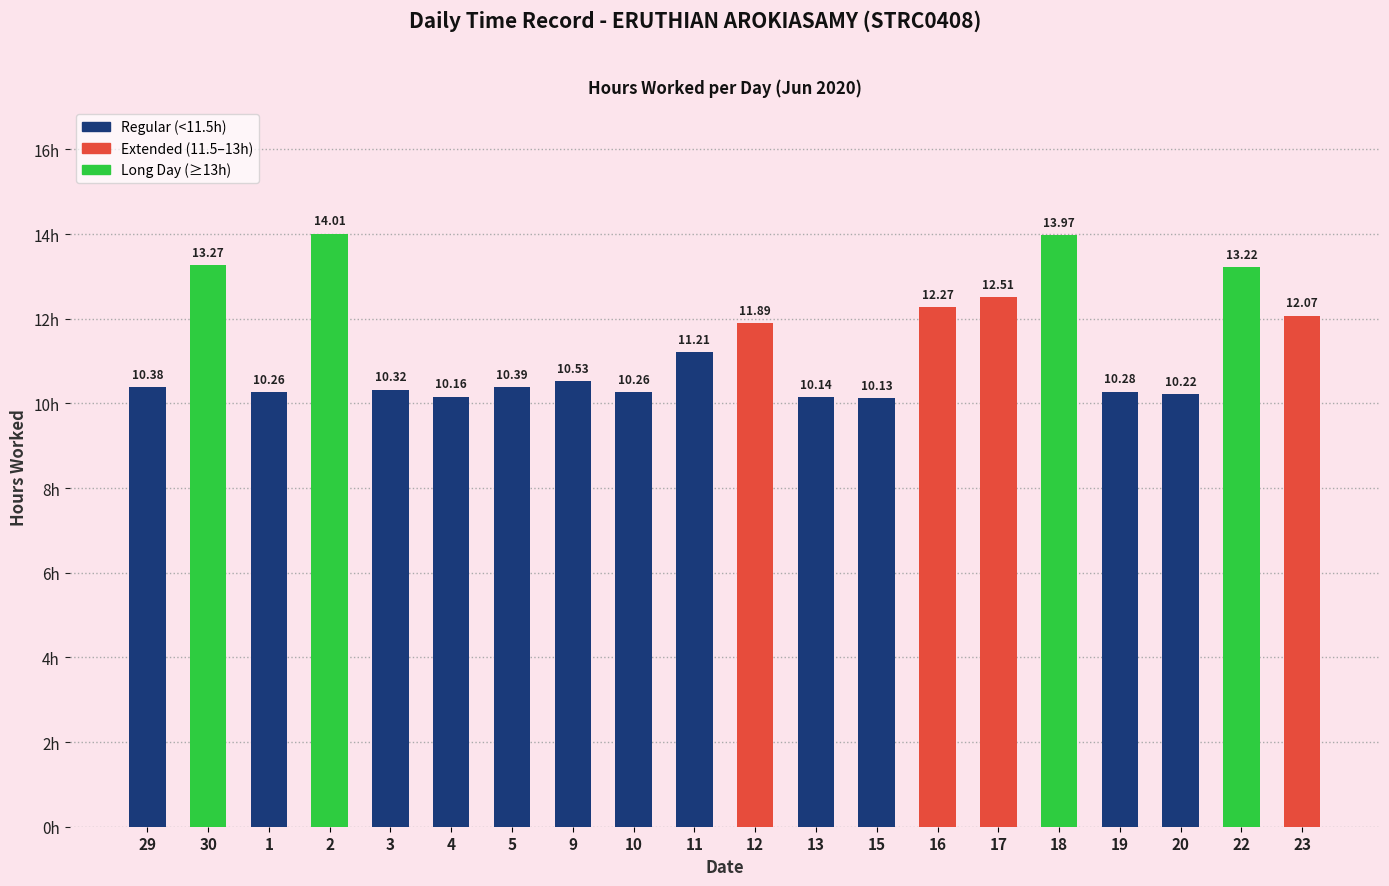

Reading left to right, transcribe all the data shown in this chart.

29=10.4	30=13.3	1=10.3	2=14.0	3=10.3	4=10.2	5=10.4	9=10.5	10=10.3	11=11.2	12=11.9	13=10.1	15=10.1	16=12.3	17=12.5	18=14.0	19=10.3	20=10.2	22=13.2	23=12.1